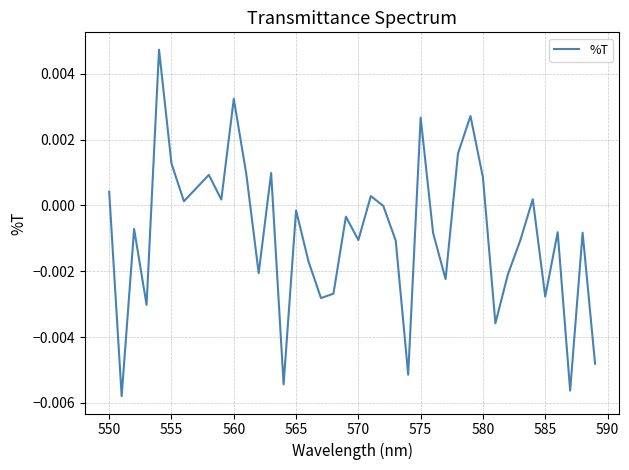

Is this an area chart (filled region under the line)?

No